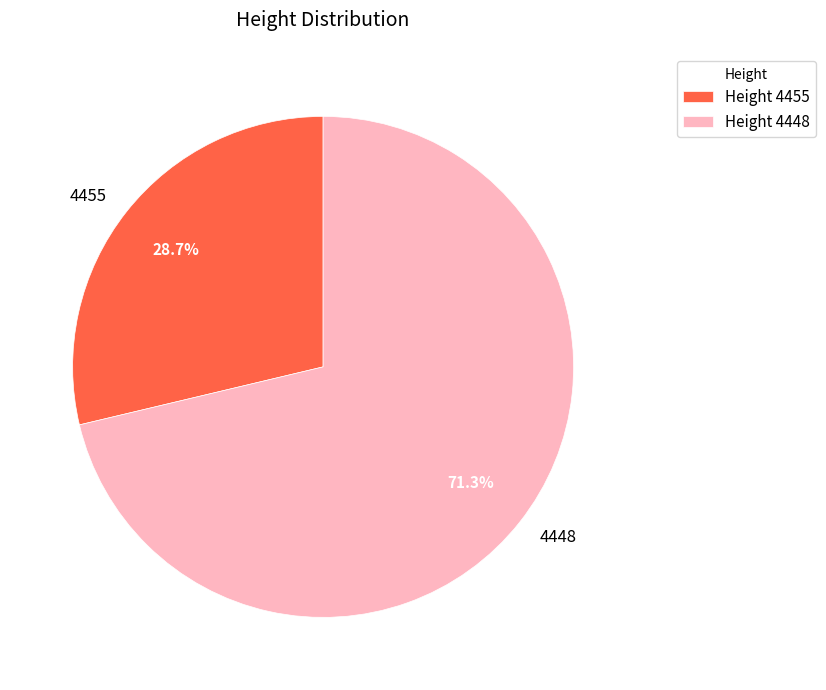

What is the ratio of the value at 4455 to the value at 4448?

0.4